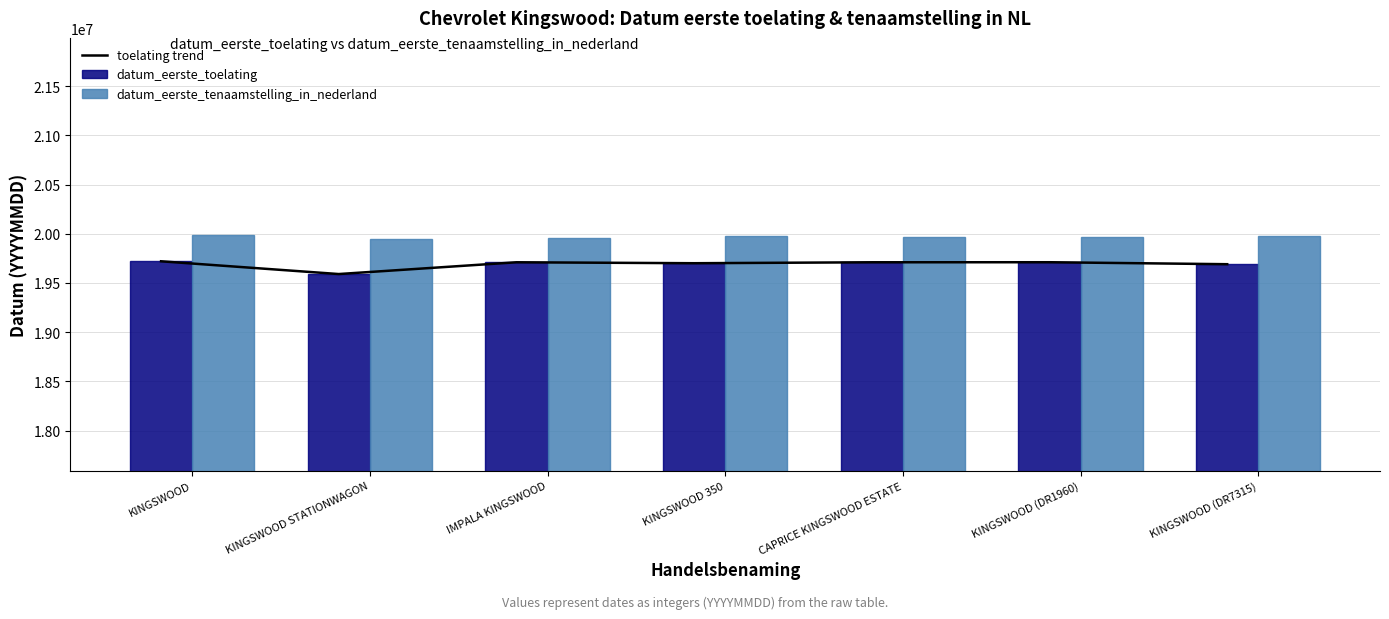

What is the difference between the highest and lowest values at KINGSWOOD?

270478